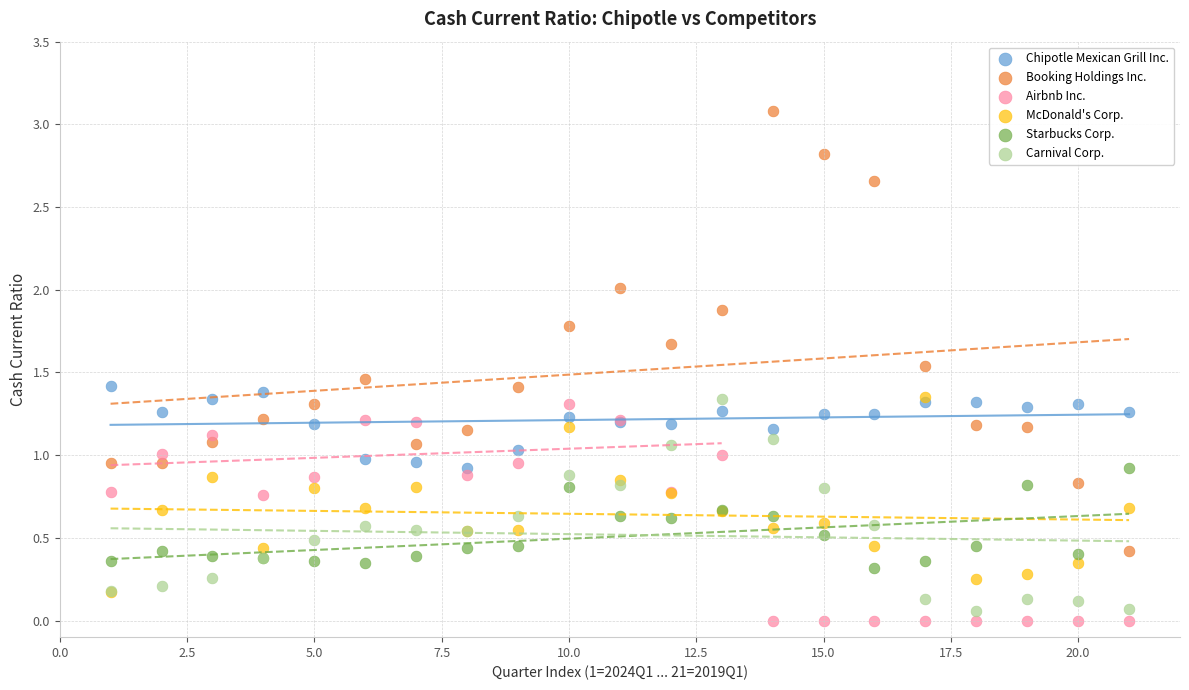

Which series contains the highest Y value?

Booking Holdings Inc.